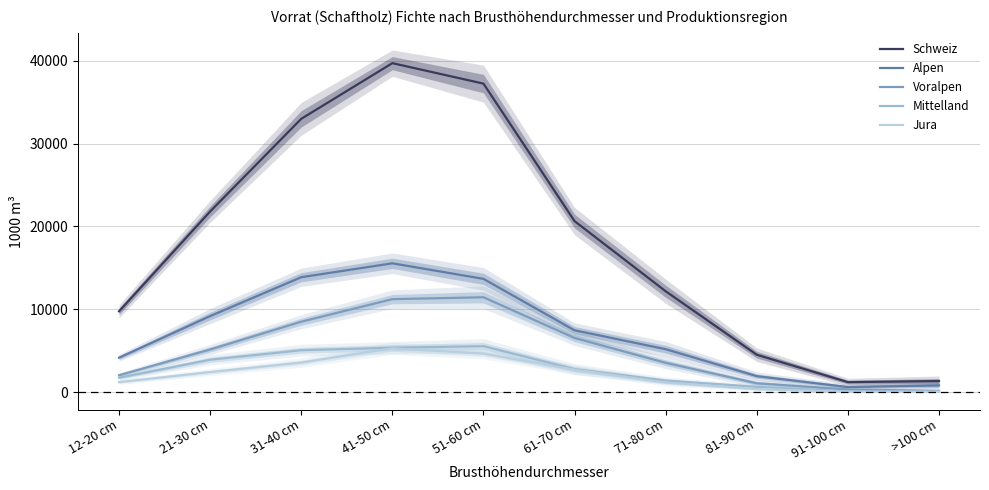

Which series has the largest total across all categories?

Schweiz